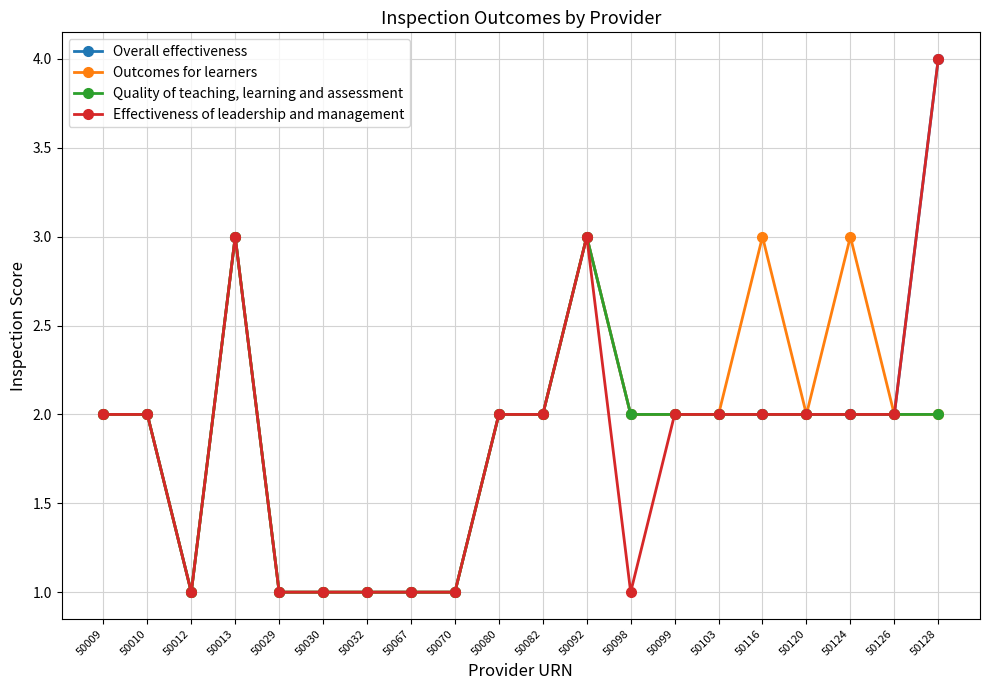

The value of Outcomes for learners at 50009 is 1. True or false?

False